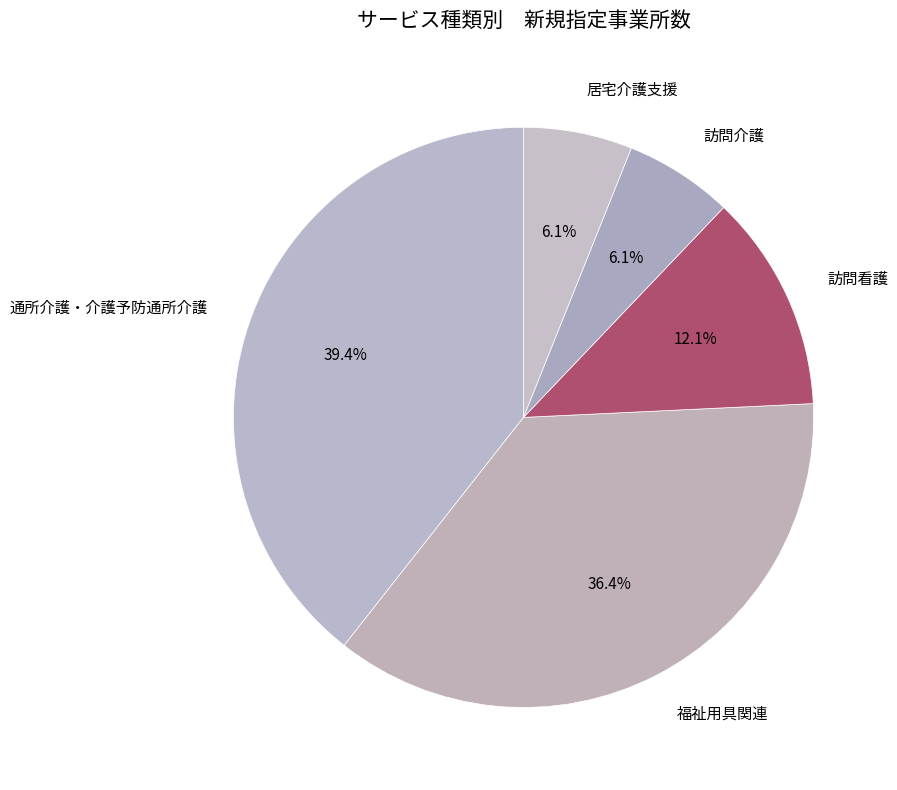

Is the sum of 福祉用具関連 and 訪問看護 greater than half?

No